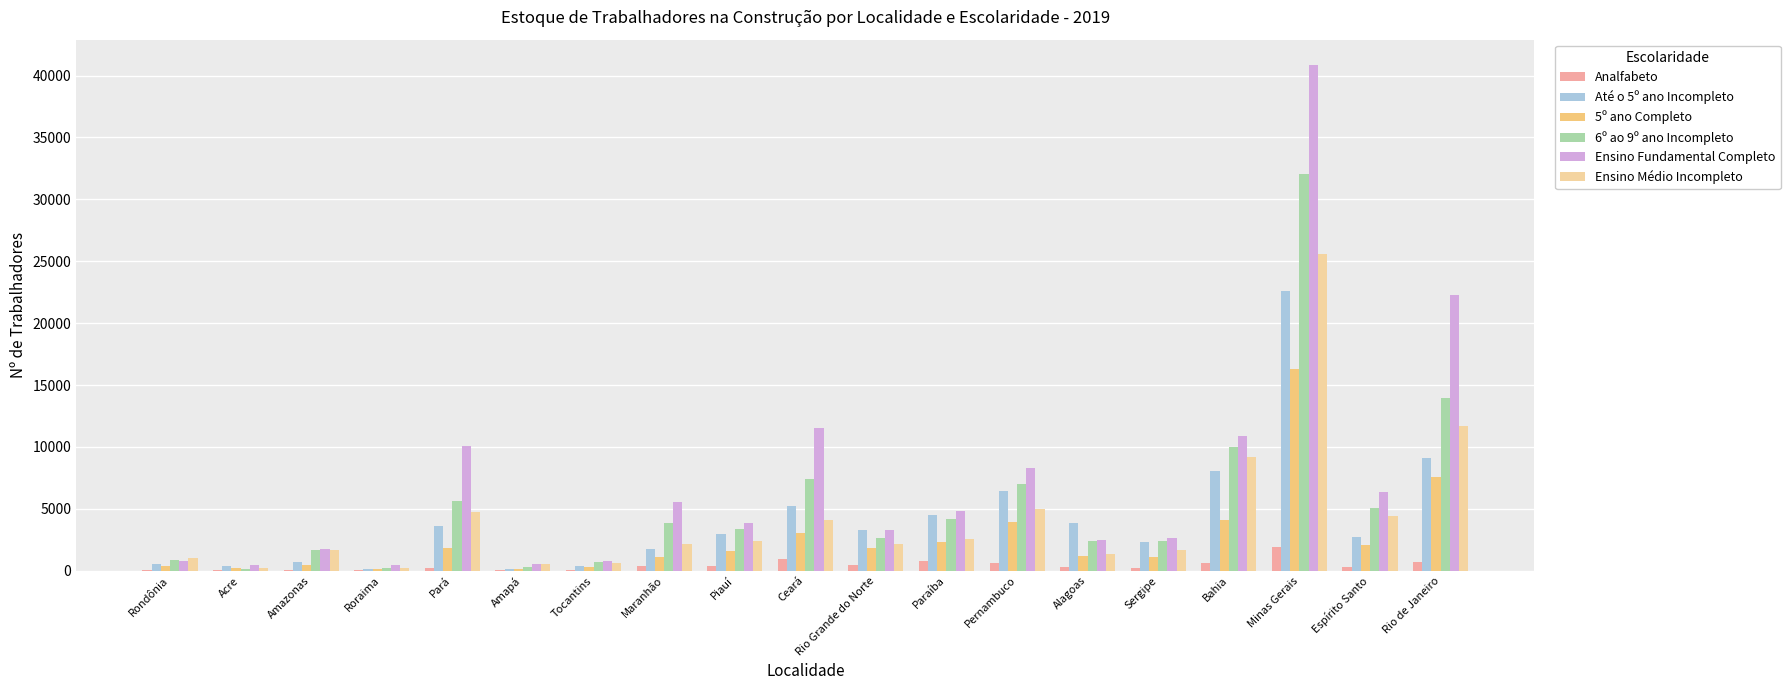

Reading left to right, list all the values displayed in this chart.

Analfabeto: 82	61	85	36	232	28	72	350	417	916	461	822	651	325	215	654	1948	321	743
Até o 5º ano Incompleto: 537	358	693	163	3577	142	371	1739	2991	5253	3322	4537	6425	3828	2281	8043	22601	2755	9129
5º ano Completo: 375	244	431	135	1869	133	320	1088	1621	3046	1841	2327	3938	1173	1144	4063	16289	2055	7586
6º ao 9º ano Incompleto: 829	142	1685	250	5660	308	717	3855	3372	7417	2636	4160	7033	2428	2362	10018	32053	5075	13948
Ensino Fundamental Completo: 825	486	1756	440	10095	548	768	5573	3877	11547	3326	4813	8333	2490	2625	10854	40854	6385	22269
Ensino Médio Incompleto: 1056	215	1646	256	4719	506	643	2151	2370	4130	2156	2586	4986	1377	1637	9156	25552	4461	11702